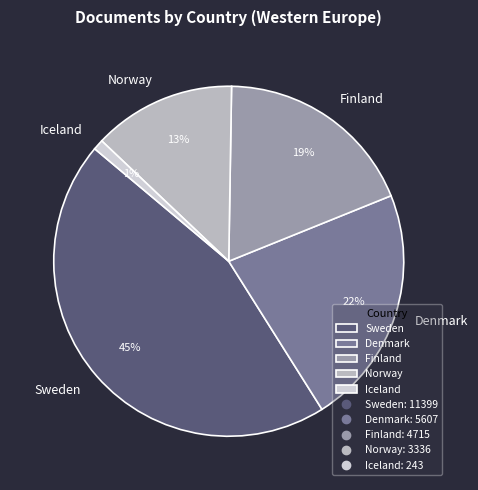

Count the number of slices in the pie.

5